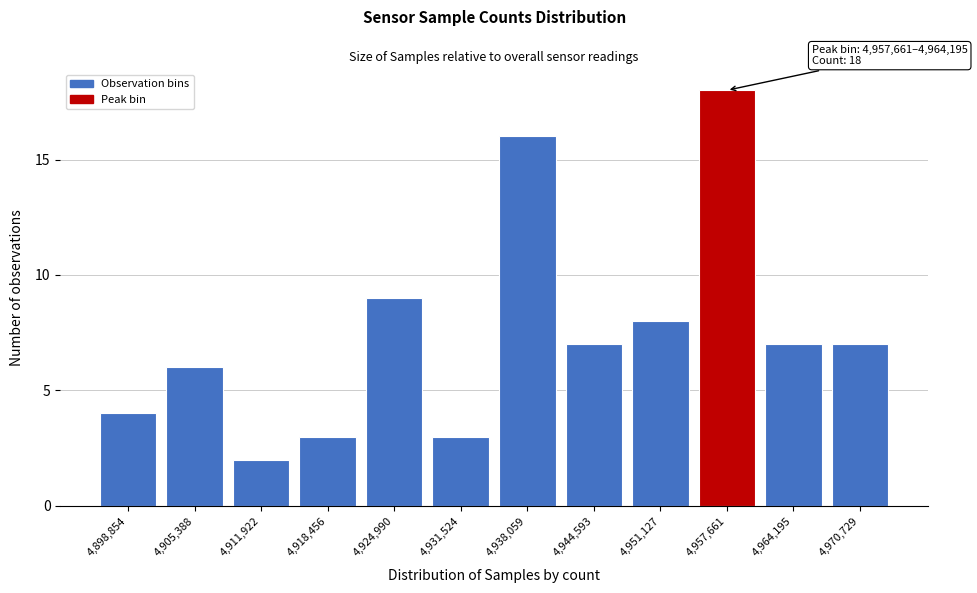

Reading left to right, what are all the values shown in this chart?

4,898,854=4	4,905,388=6	4,911,922=2	4,918,456=3	4,924,990=9	4,931,524=3	4,938,059=16	4,944,593=7	4,951,127=8	4,957,661=18	4,964,195=7	4,970,729=7